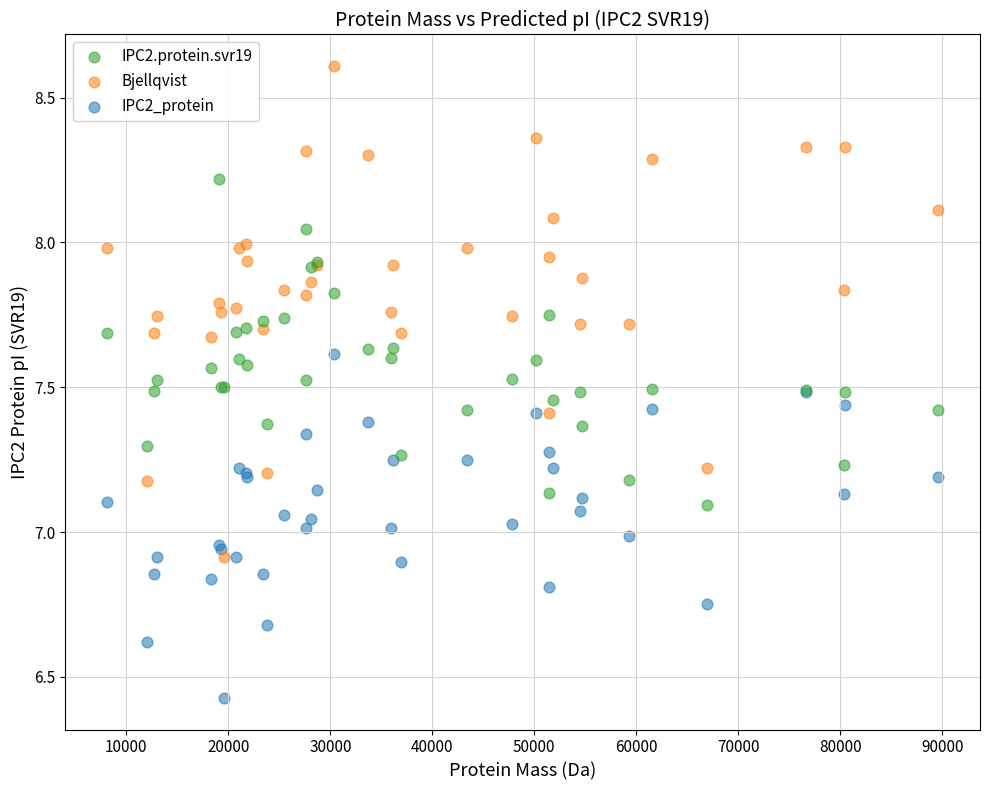

Which series has the largest Y range (max minus min)?

Bjellqvist